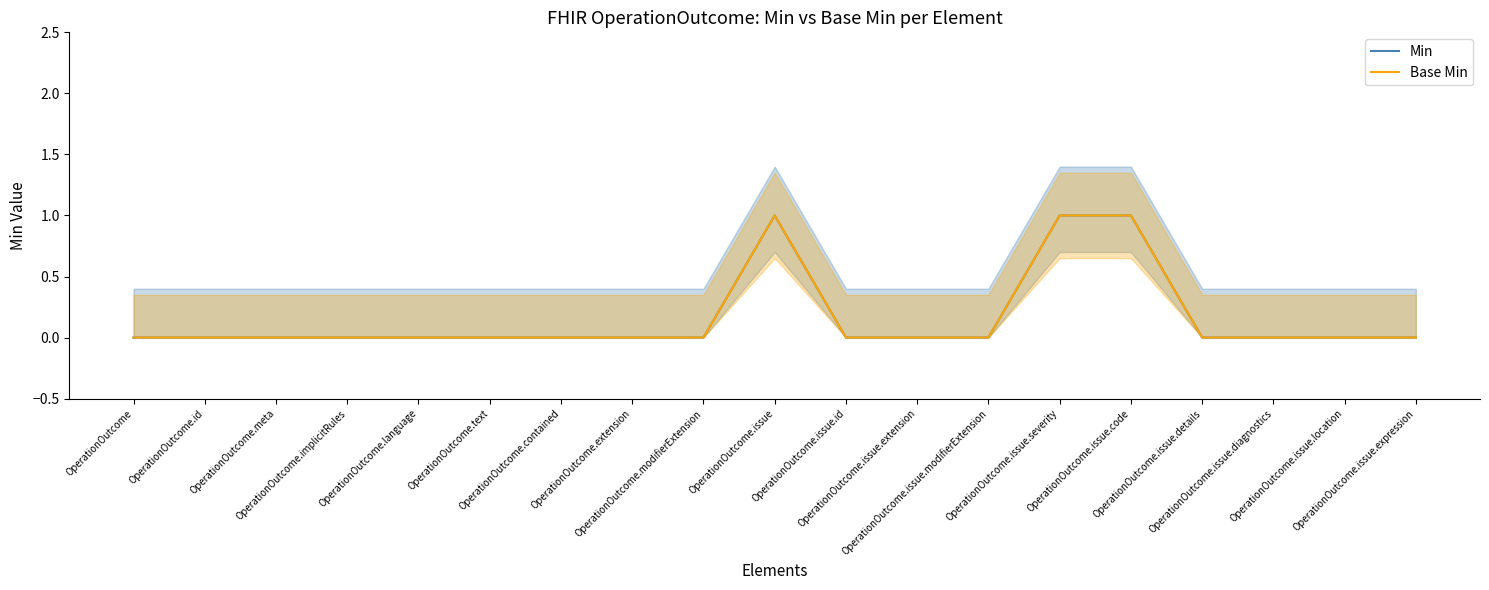

How many lines are shown in the chart?

2